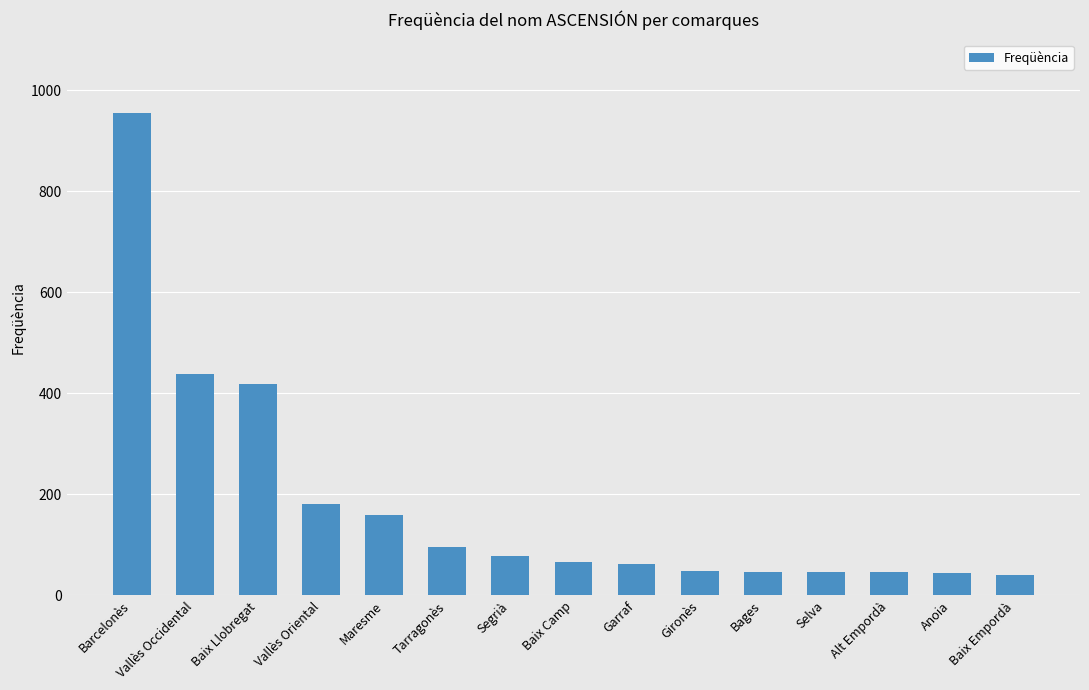

True or false: the data shows 47 at Selva.

True